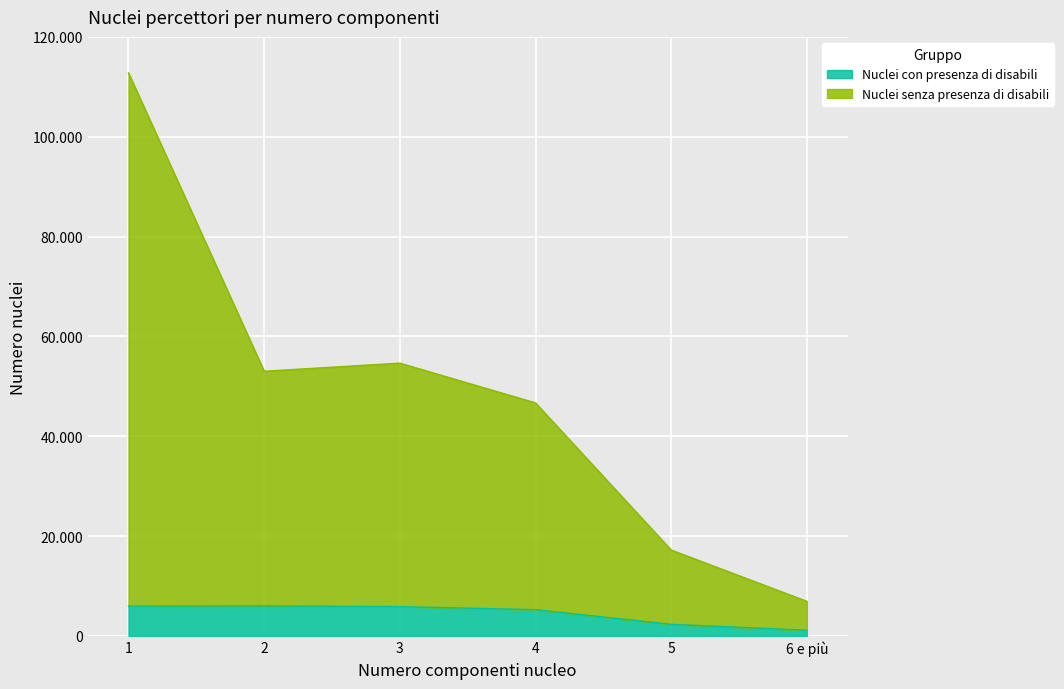

What is the difference between the Nuclei con presenza di disabili values at 3 and 6 e più?

4723